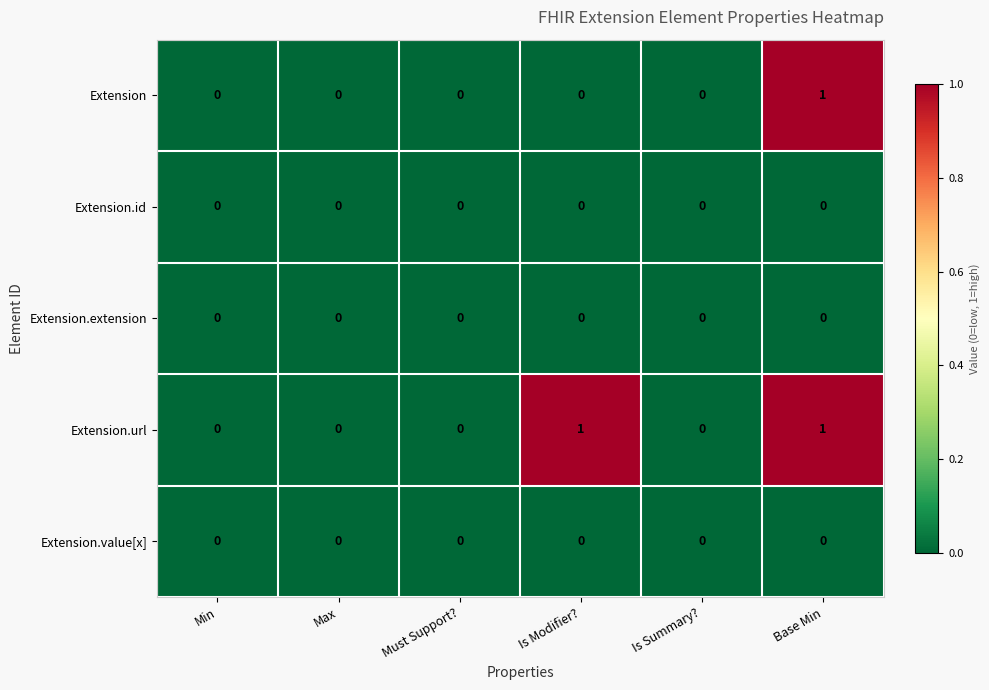

Reading left to right, transcribe all the data shown in this chart.

Extension: Min=0	Max=0	Must Support?=0	Is Modifier?=0	Is Summary?=0	Base Min=1
Extension.id: Min=0	Max=0	Must Support?=0	Is Modifier?=0	Is Summary?=0	Base Min=0
Extension.extension: Min=0	Max=0	Must Support?=0	Is Modifier?=0	Is Summary?=0	Base Min=0
Extension.url: Min=0	Max=0	Must Support?=0	Is Modifier?=1	Is Summary?=0	Base Min=1
Extension.value[x]: Min=0	Max=0	Must Support?=0	Is Modifier?=0	Is Summary?=0	Base Min=0